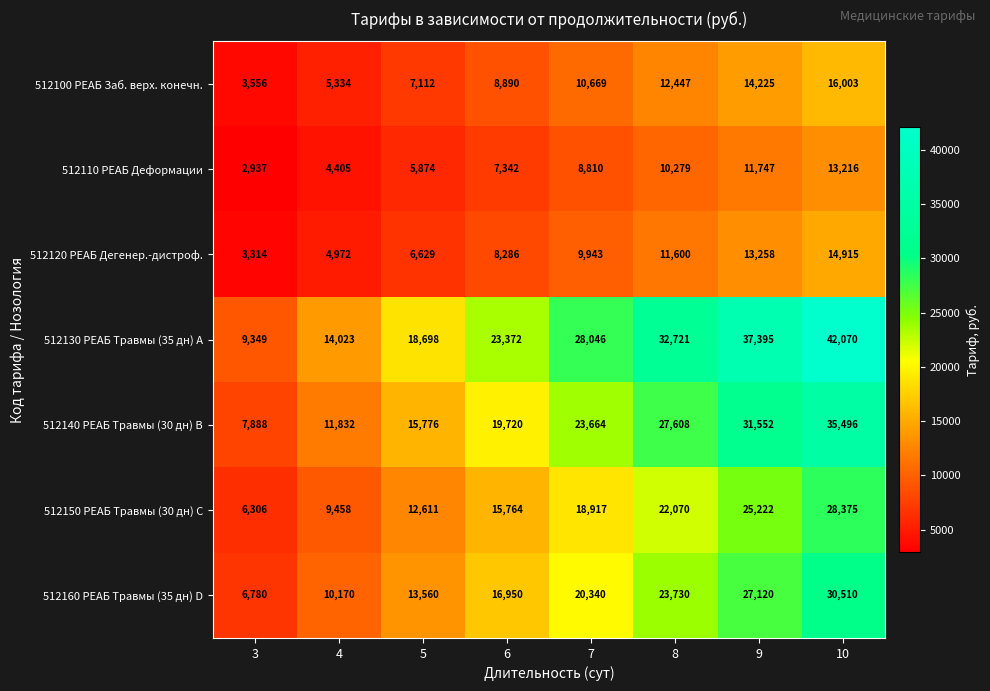

What is the difference between the 512140 РЕАБ Травмы (30 дн) B values at 6 and 10?

15776